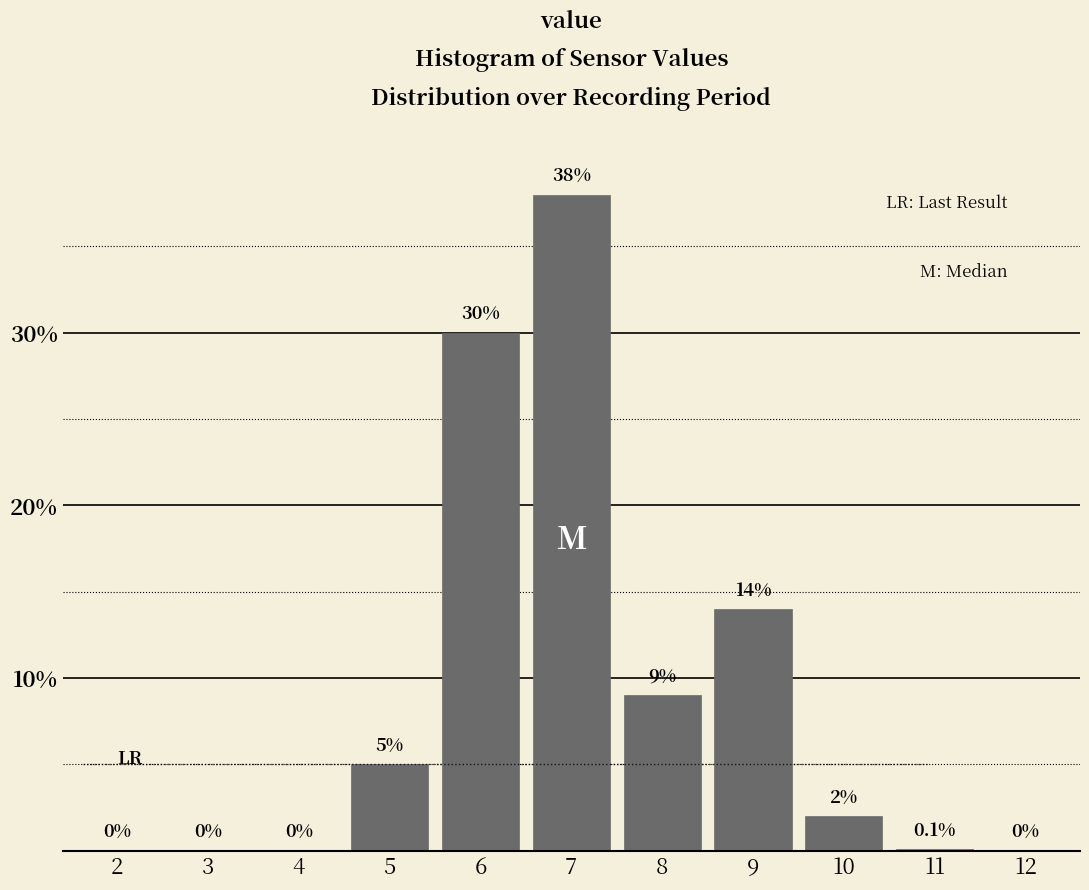

Reading left to right, list all the values displayed in this chart.

2=0.0	3=0.0	4=0.0	5=5.0	6=30.0	7=38.0	8=9.0	9=14.0	10=2.0	11=0.1	12=0.0